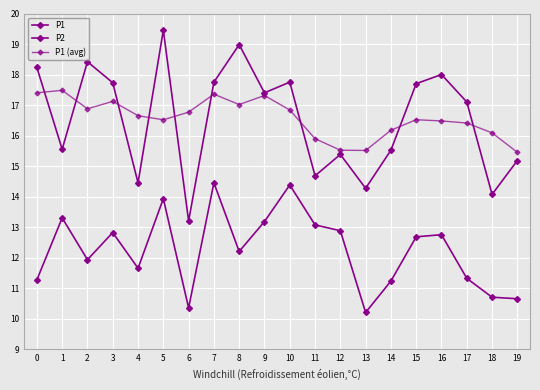

Is this an area chart (filled region under the line)?

No